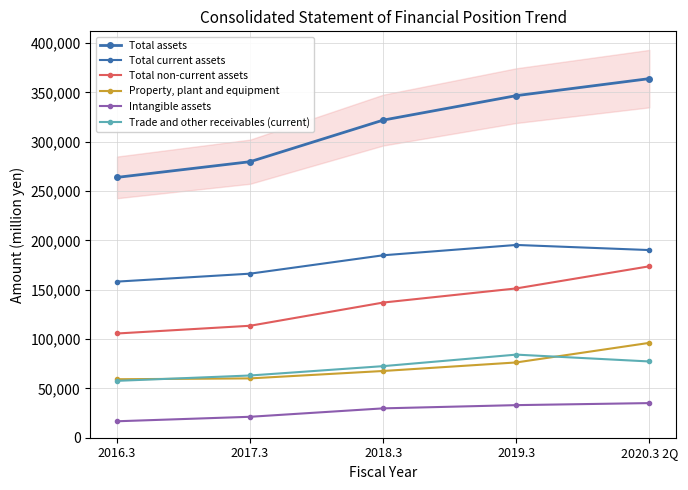

Which series has the largest range (max minus min)?

Total assets